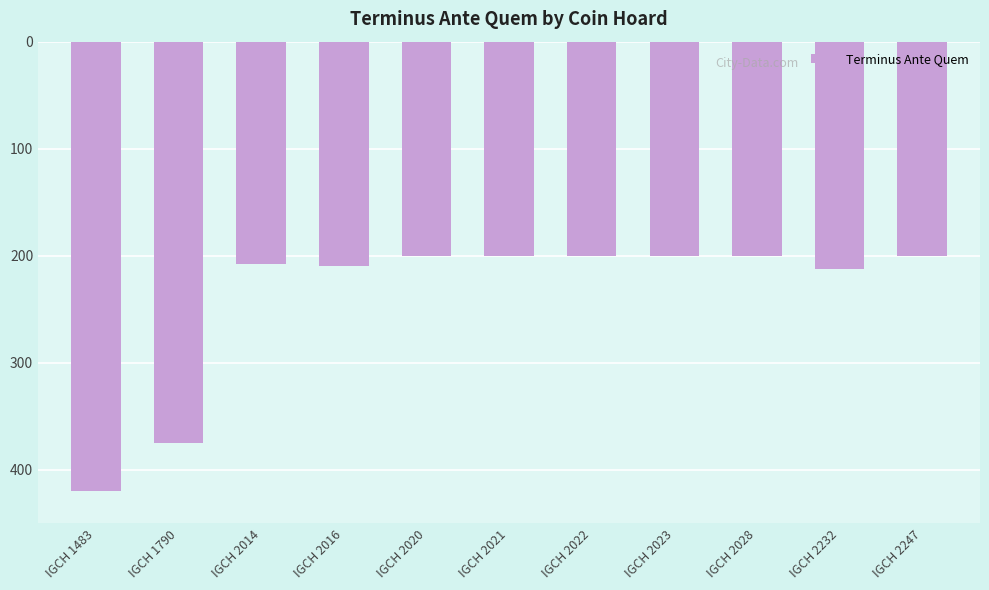

What is the sum of all values?

-2625